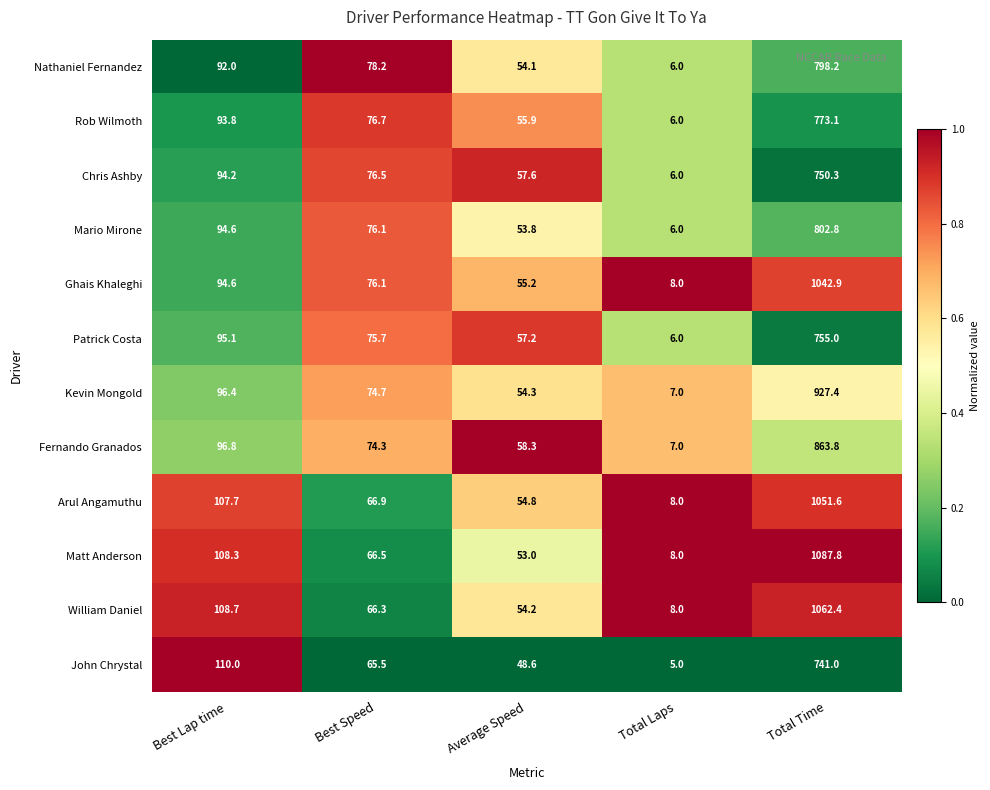

Is it true that Nathaniel Fernandez equals 798.2 at Total Time?

True